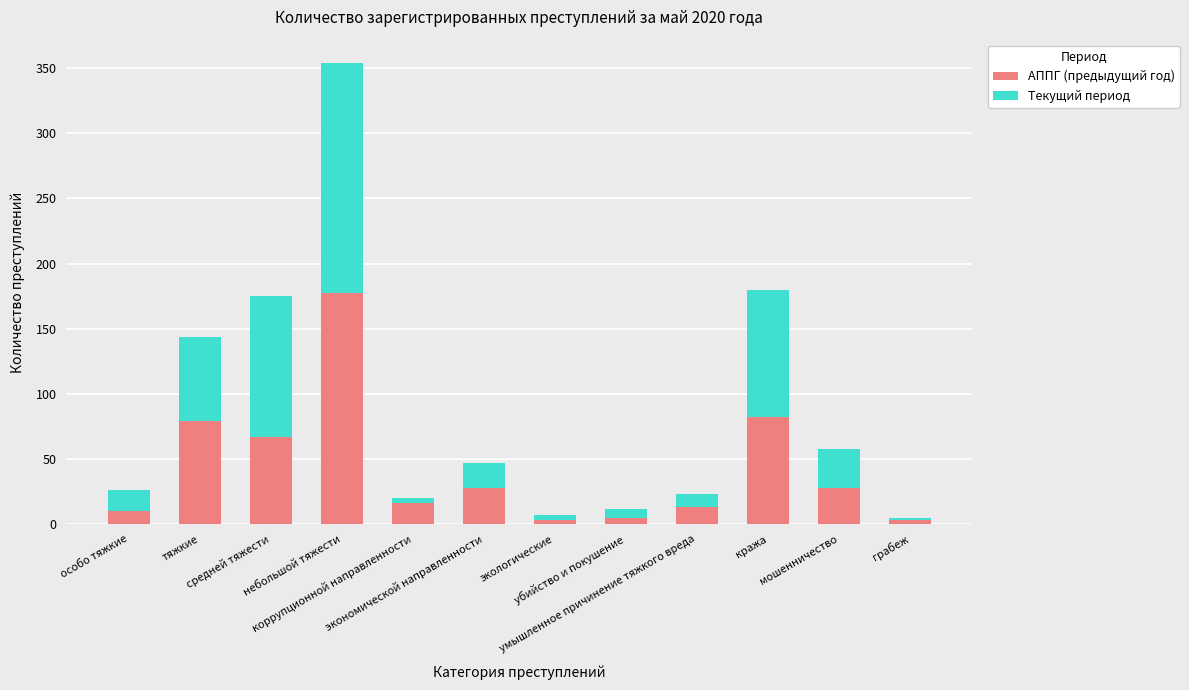

What is the average value of the АППГ (предыдущий год) series?

43